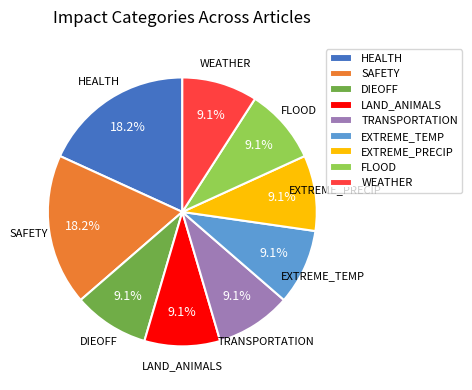

To the nearest percent, what percentage of the pie is FLOOD?

9%